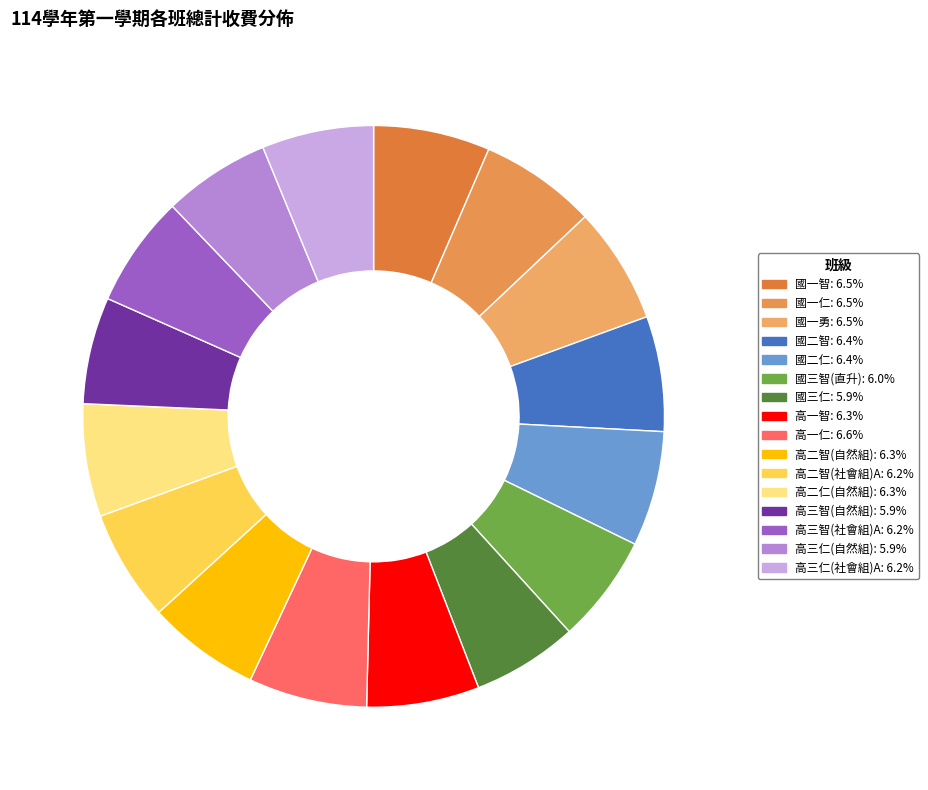

Rank the categories by value from lowest to highest.

國三仁, 高三智(自然組), 高三仁(自然組), 國三智(直升), 高二智(社會組)A, 高三智(社會組)A, 高三仁(社會組)A, 高一智, 高二智(自然組), 高二仁(自然組), 國二仁, 國二智, 國一智, 國一仁, 國一勇, 高一仁